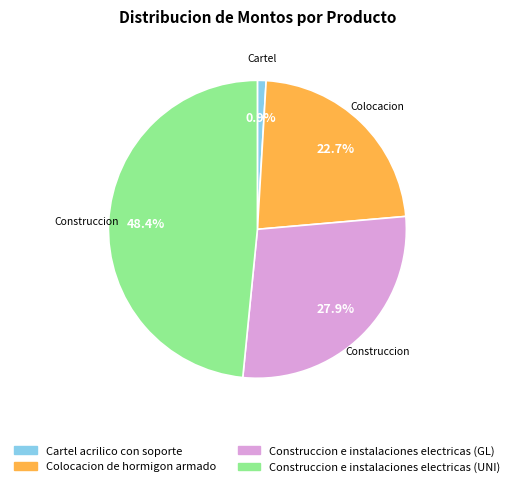

True or false: Construccion e instalaciones electricas (GL) accounts for 28% of the total.

True